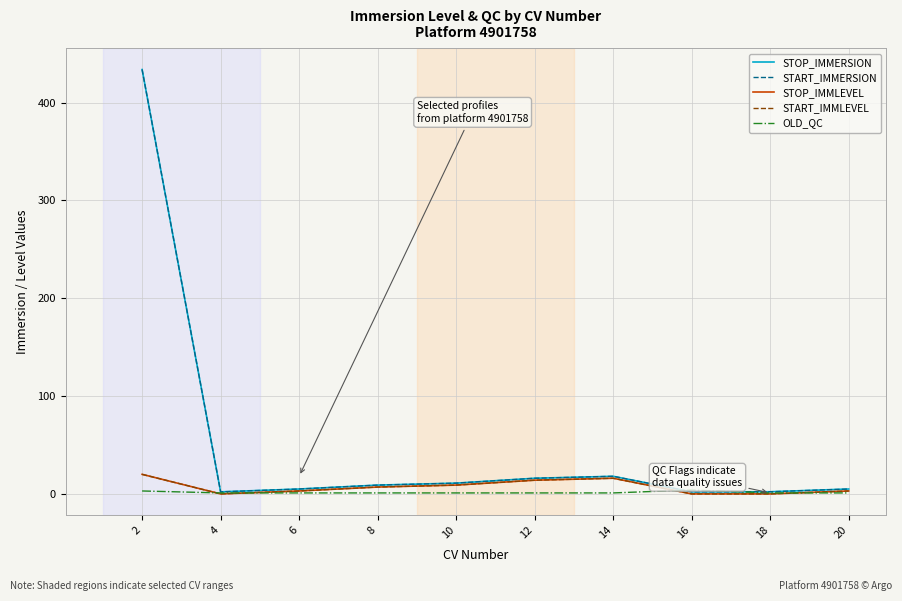

Does the chart display data point markers on the line(s)?

No